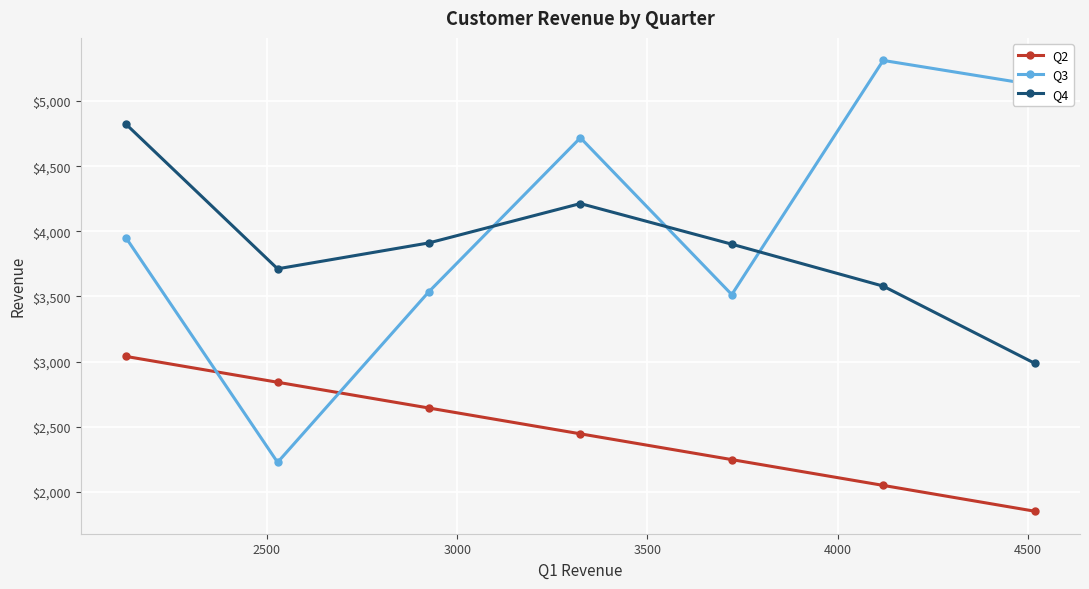

What is the smallest value displayed?

1851